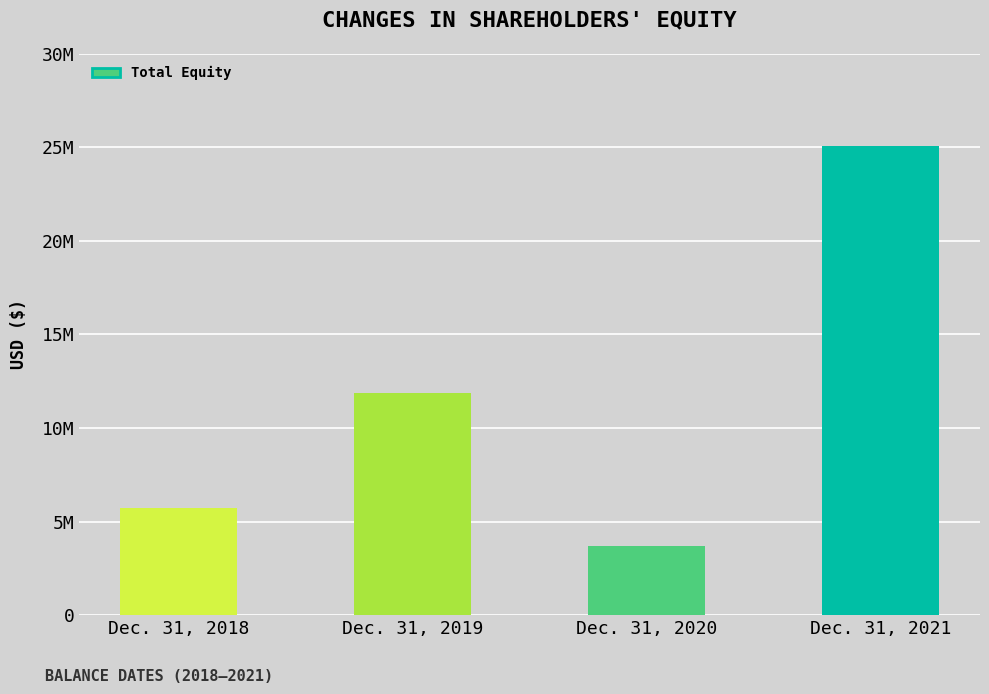

Reading right to left, list all the values displayed in this chart.

25053776	3692610	11851125	5718920